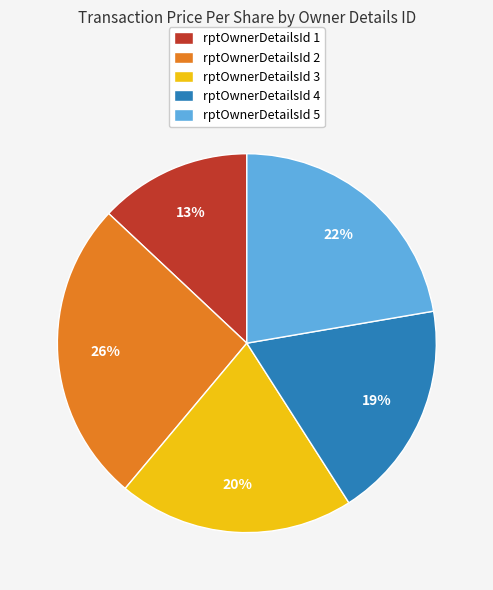

Between rptOwnerDetailsId 4 and rptOwnerDetailsId 1, which is larger?

rptOwnerDetailsId 4